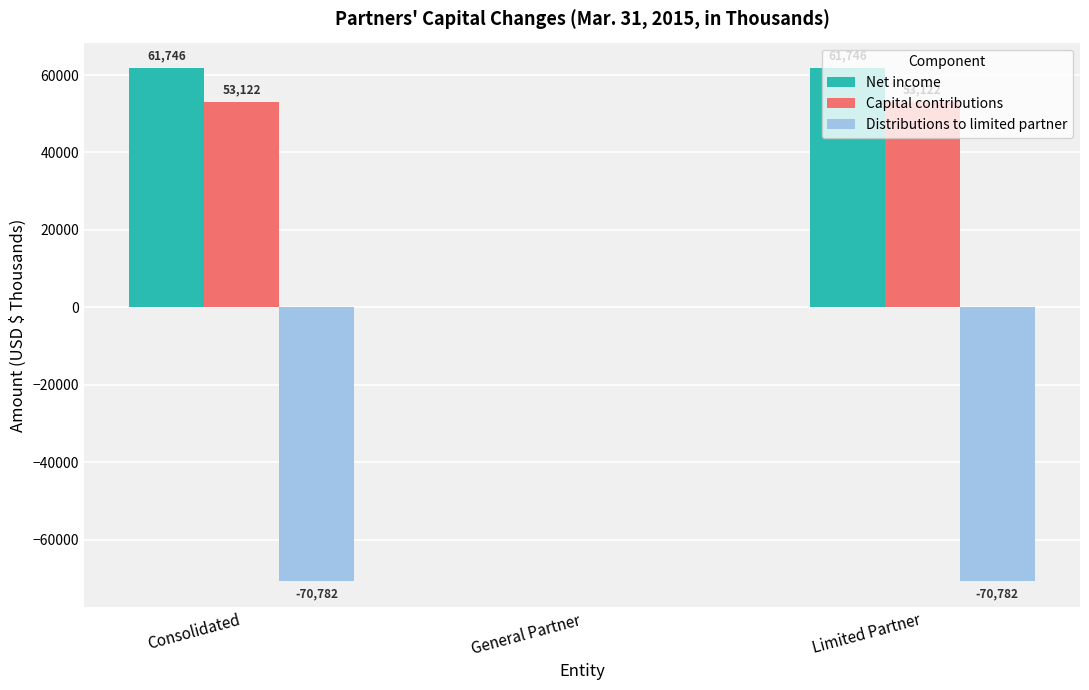

What value does the Capital contributions series have at Consolidated, to the nearest 10?

53120